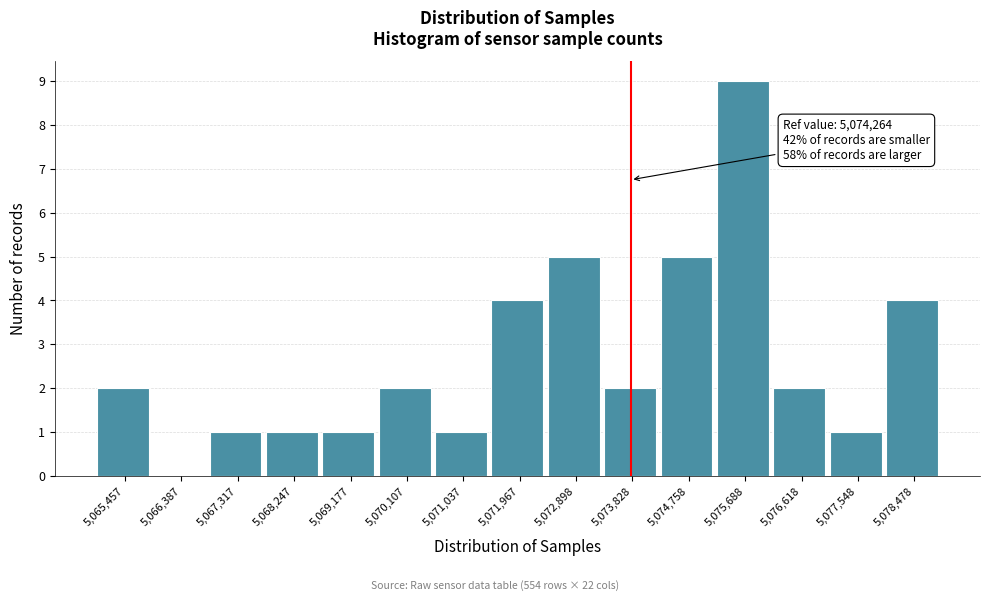

Reading left to right, what are all the values shown in this chart?

5,065,457=2	5,066,387=0	5,067,317=1	5,068,247=1	5,069,177=1	5,070,107=2	5,071,037=1	5,071,967=4	5,072,898=5	5,073,828=2	5,074,758=5	5,075,688=9	5,076,618=2	5,077,548=1	5,078,478=4